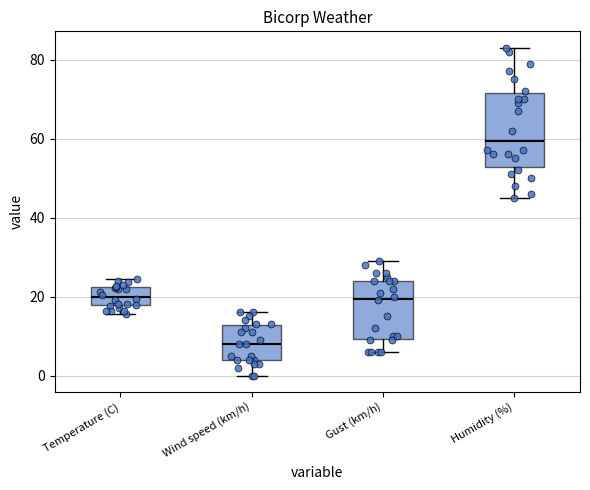

Which box has the highest median line?

Humidity (%)